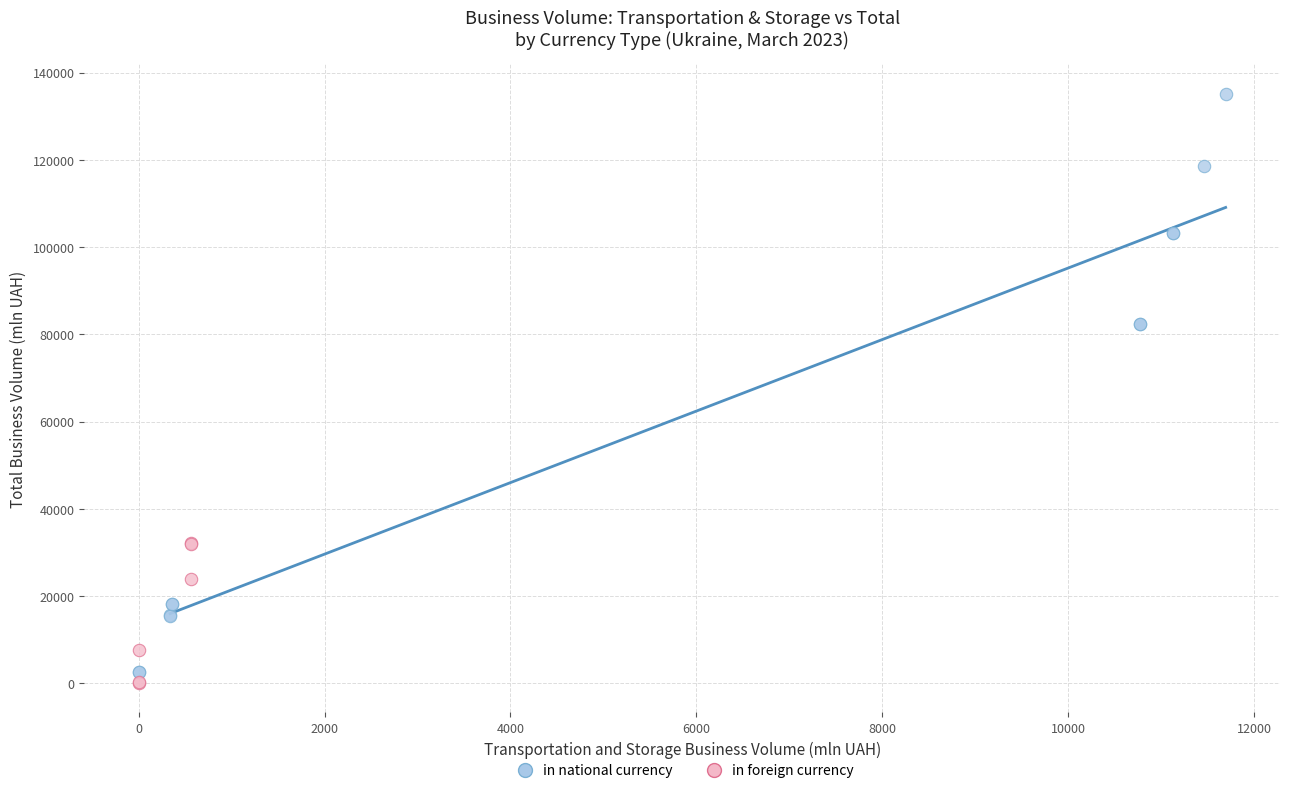

Which series reaches the maximum Y coordinate?

in national currency